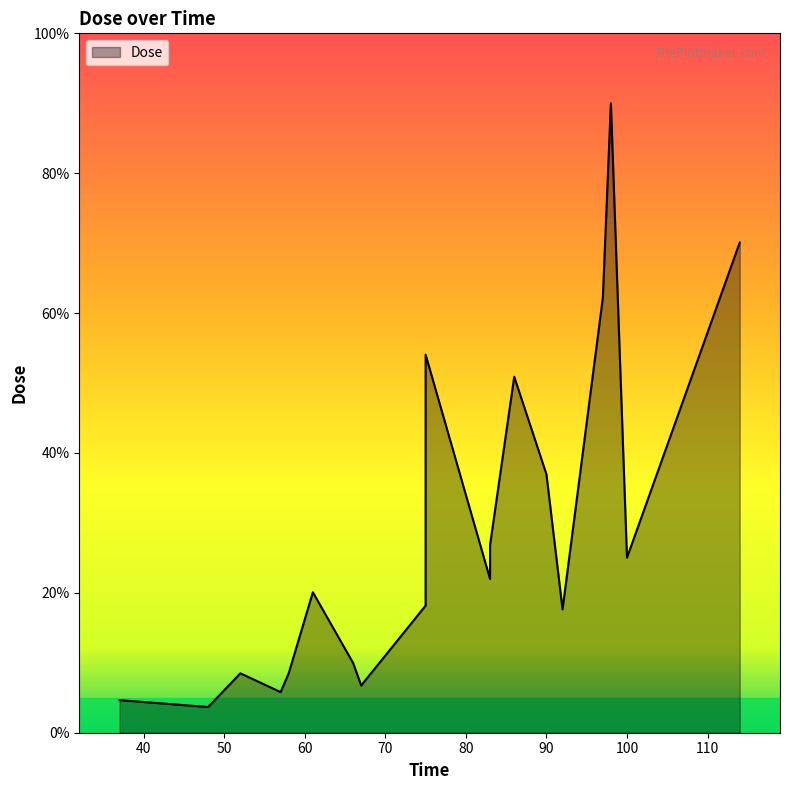

Rank the categories by value from highest to lowest.

98, 114, 97, 75, 86, 90, 83, 100, 83, 61, 75, 92, 66, 52, 58, 67, 57, 37, 48